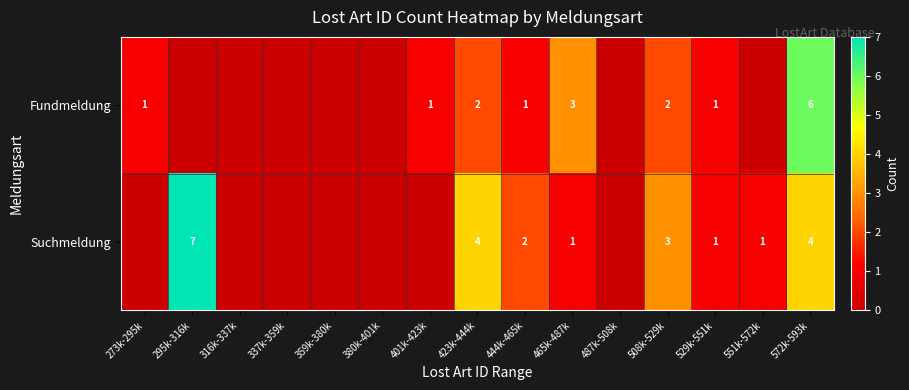

What is the total value across all series at 423k-444k?

6